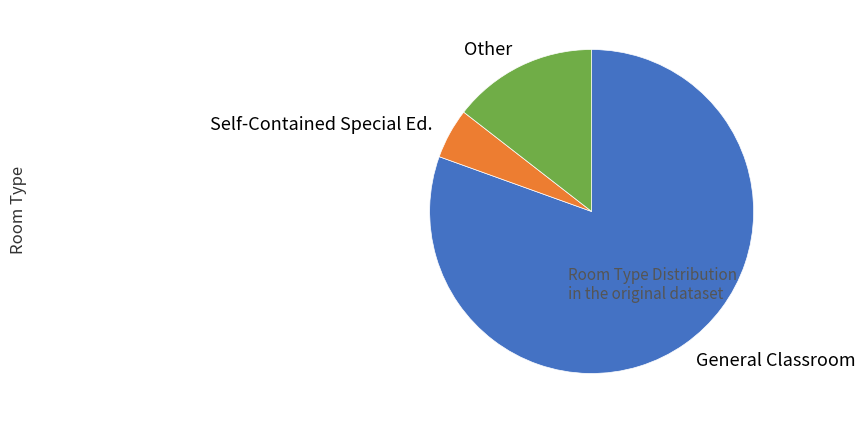

Approximately how many times larger is the value at General Classroom compared to Self-Contained Special Ed.?

16.0